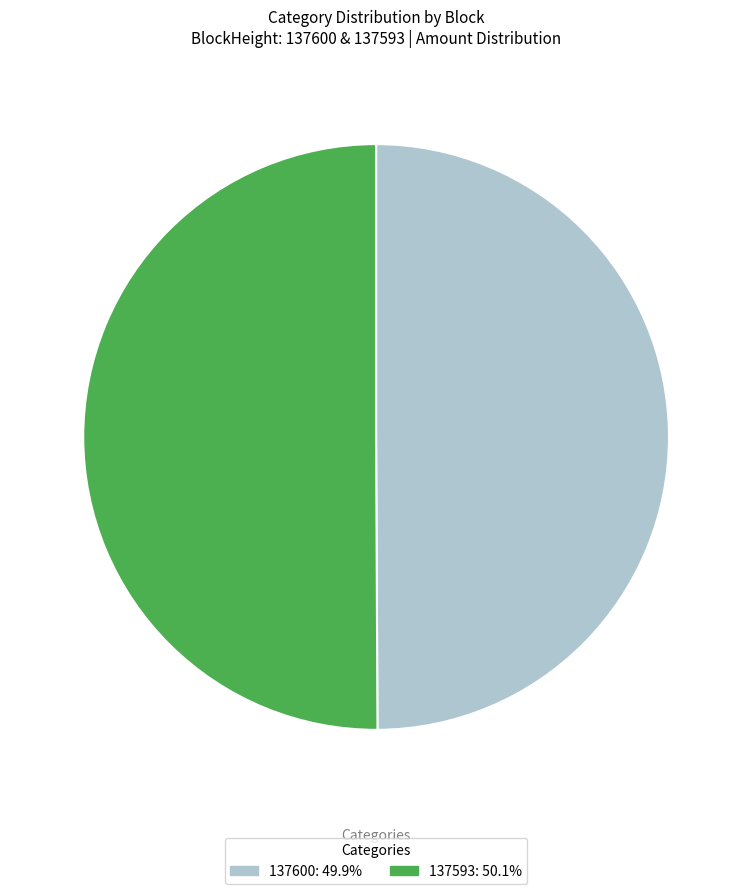

Do 137593 and 137600 together represent more than half of the pie?

Yes